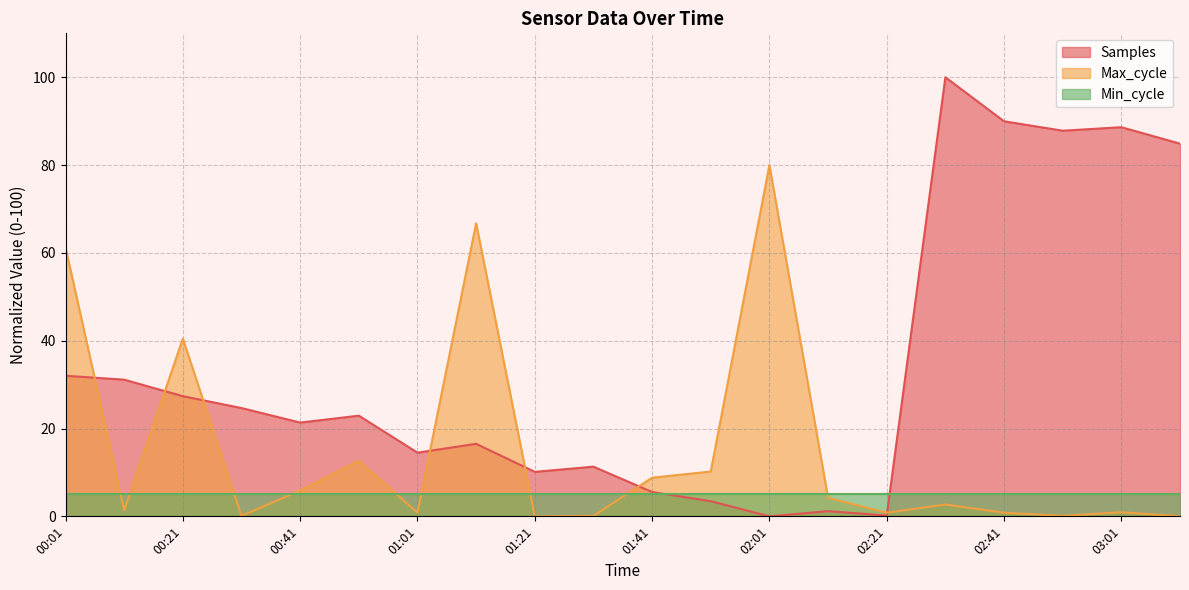

List the series in order of their overall mean, lowest first.

Min_cycle, Max_cycle, Samples